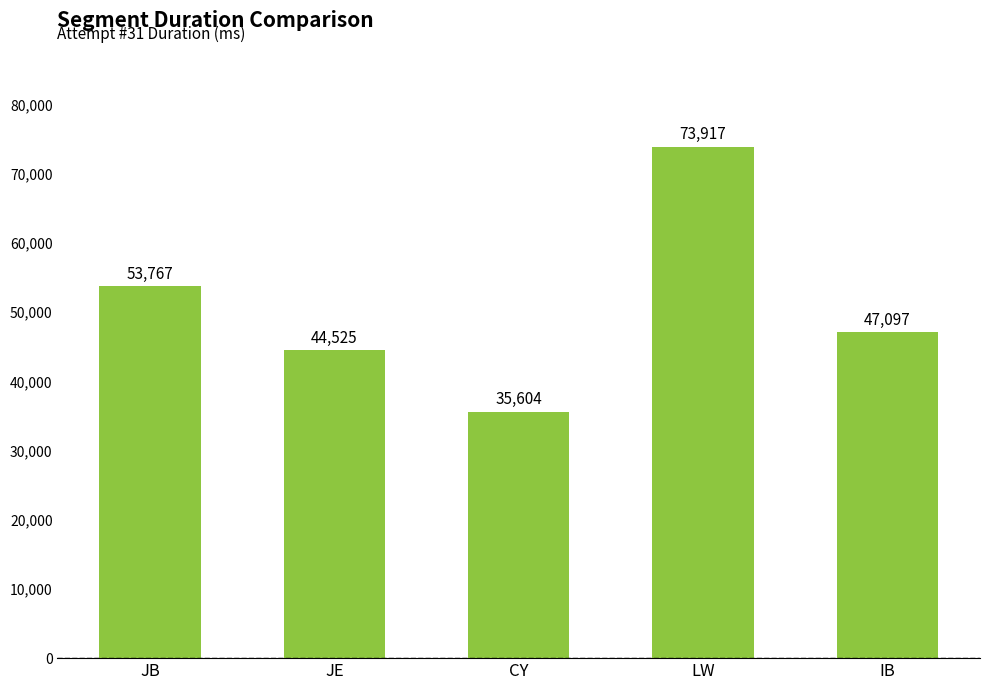

What is the label of the 2nd bar from the left?

JE